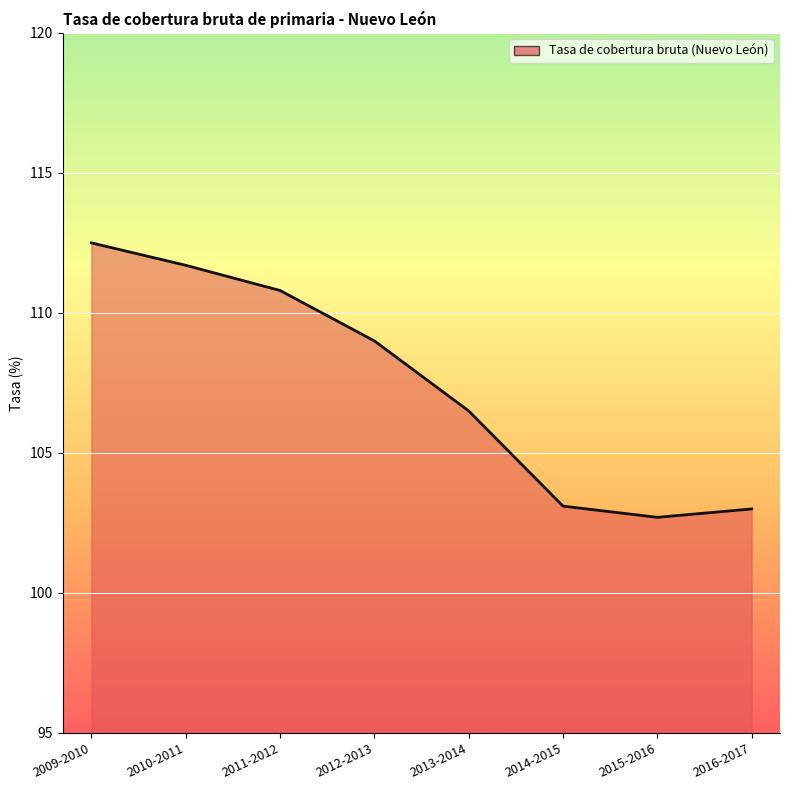

What is the sum of all values?

859.3